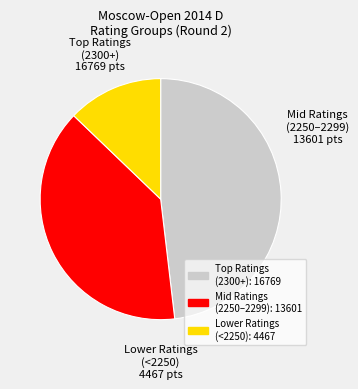

What is the largest slice in the pie chart?

Top Ratings (2300+): 16769